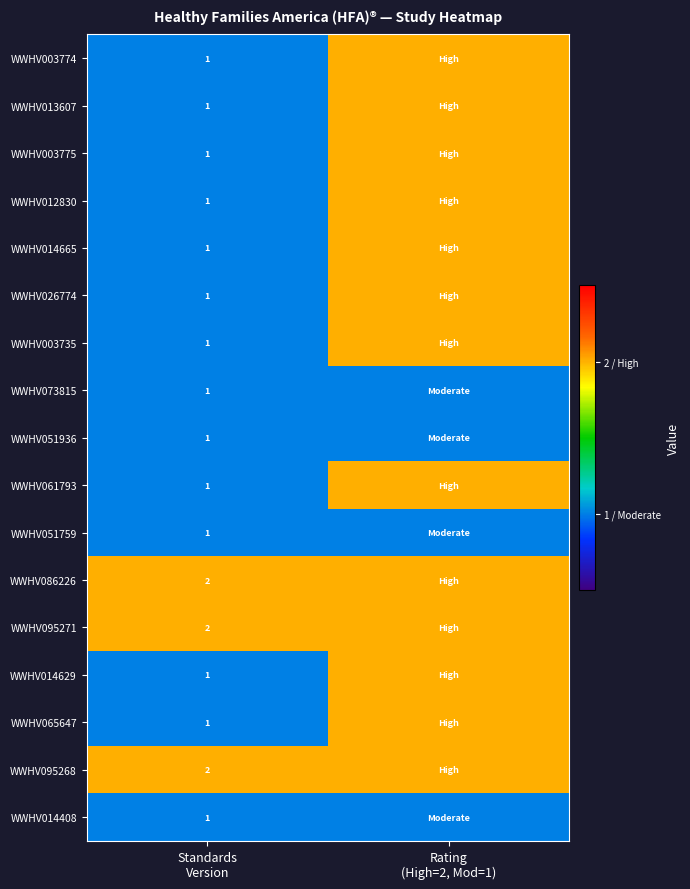

What is the sum of all WWHV003735 values?

3